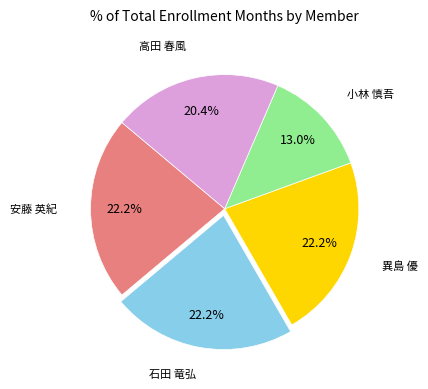

How many segments does this pie chart have?

5